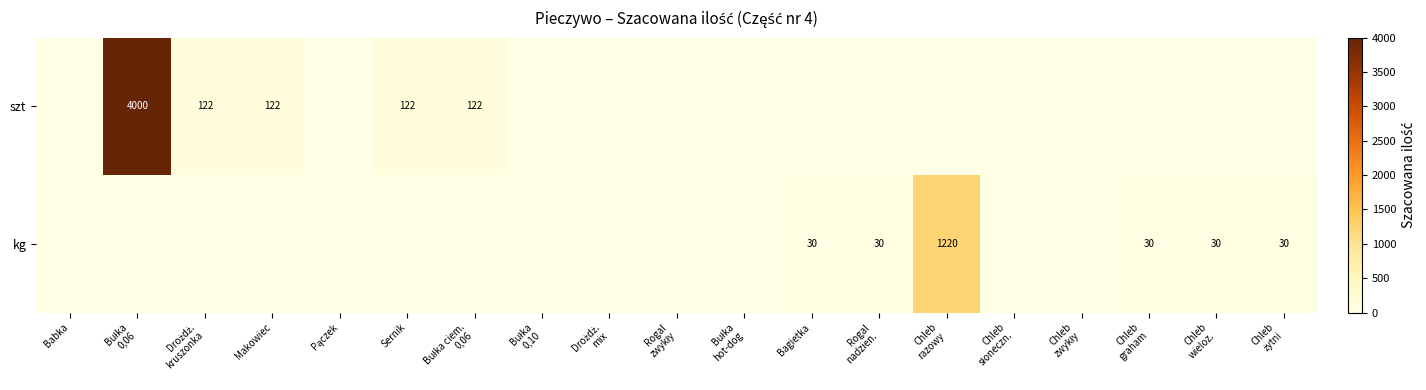

The szt series shows 0 at Bułka hot-dog. True or false?

True